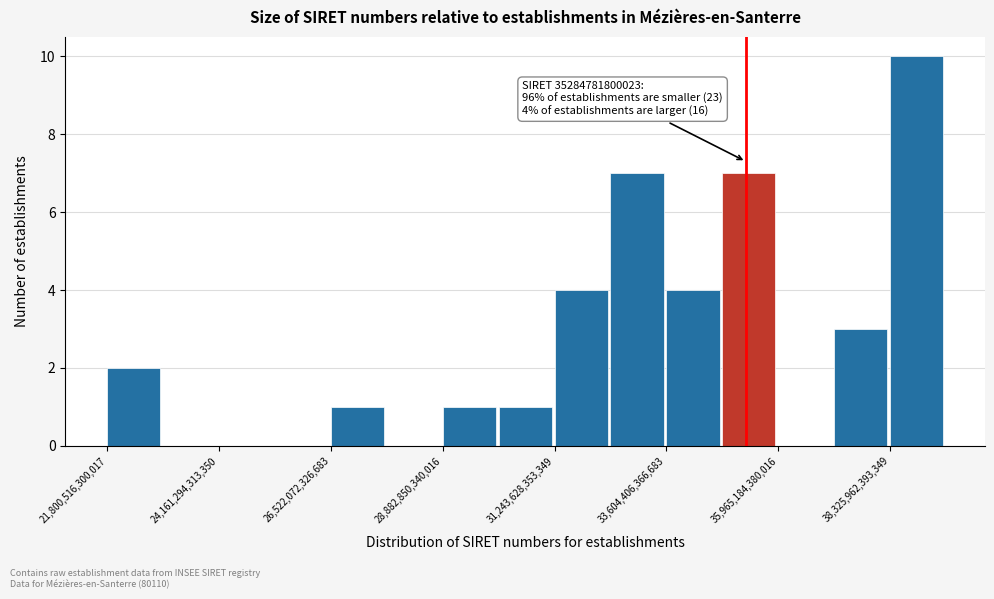

Around what value on the x-axis is the tallest bar? Give the approximate position of its centre, as read against the axis.

39000000000000